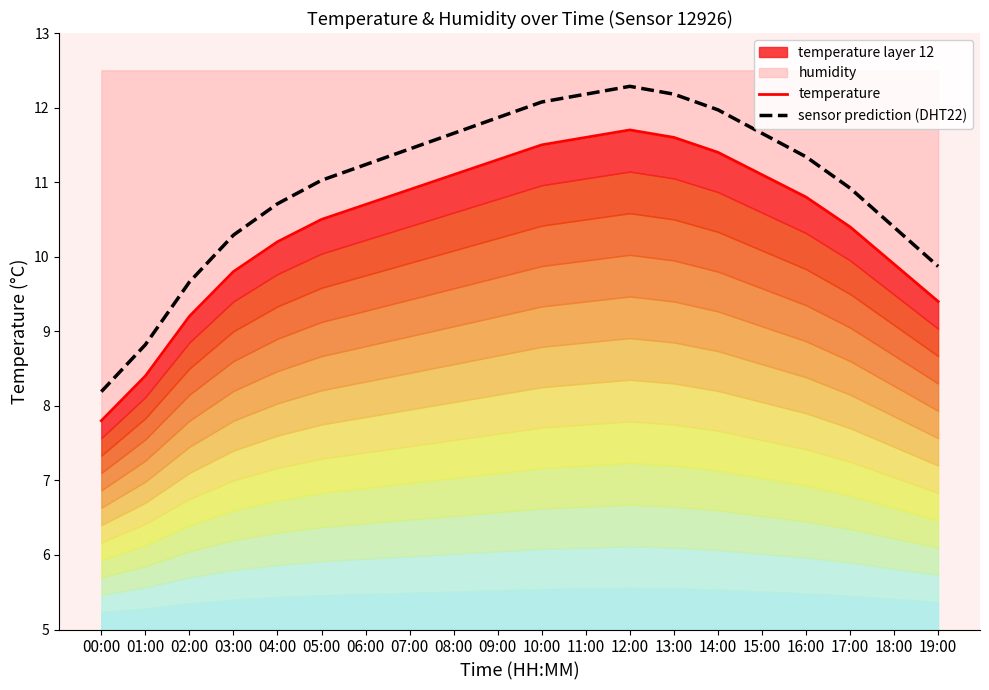

Rank the series by their average value, from highest to lowest.

sensor prediction (DHT22), temperature